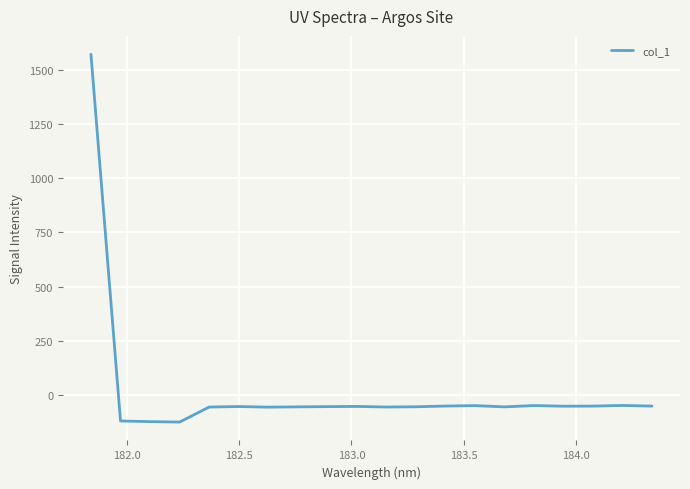

What is the smallest value displayed?

-124.5